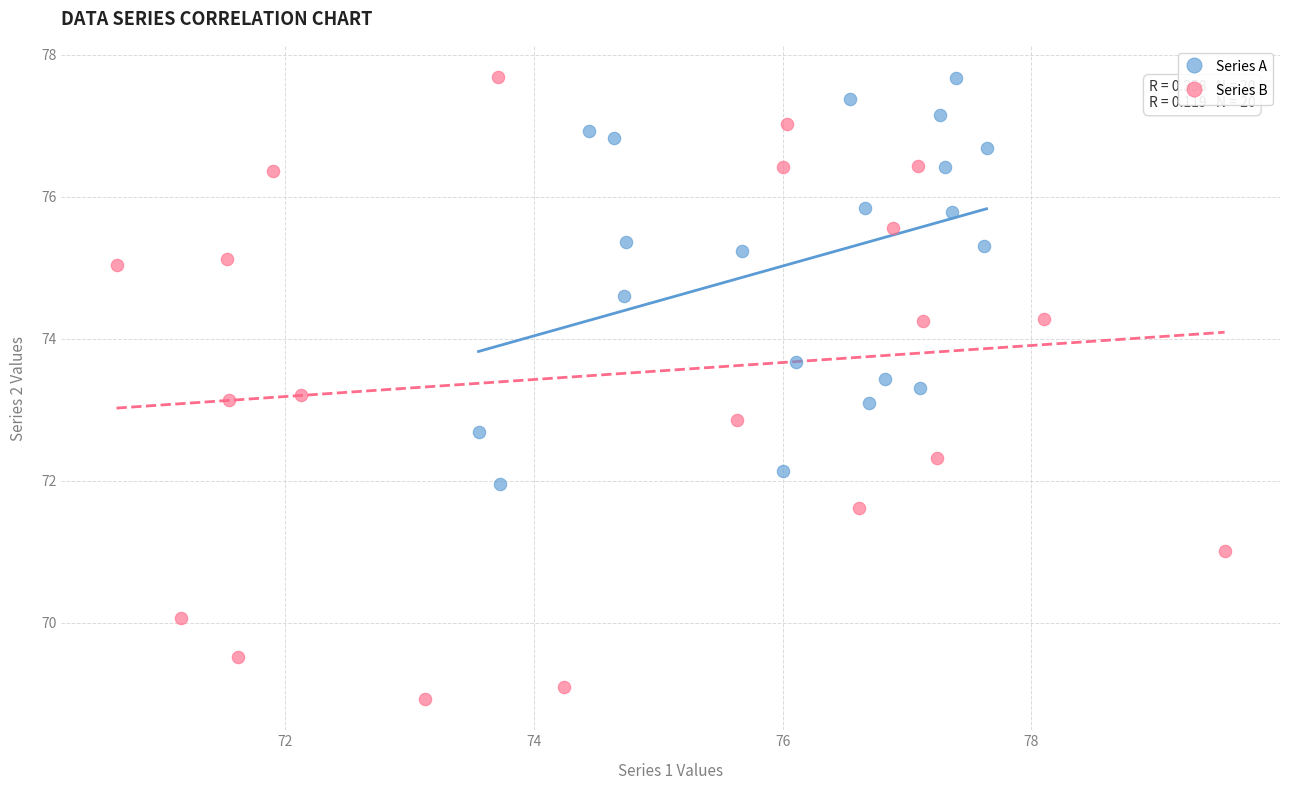

Which series contains the lowest Y value?

Series B